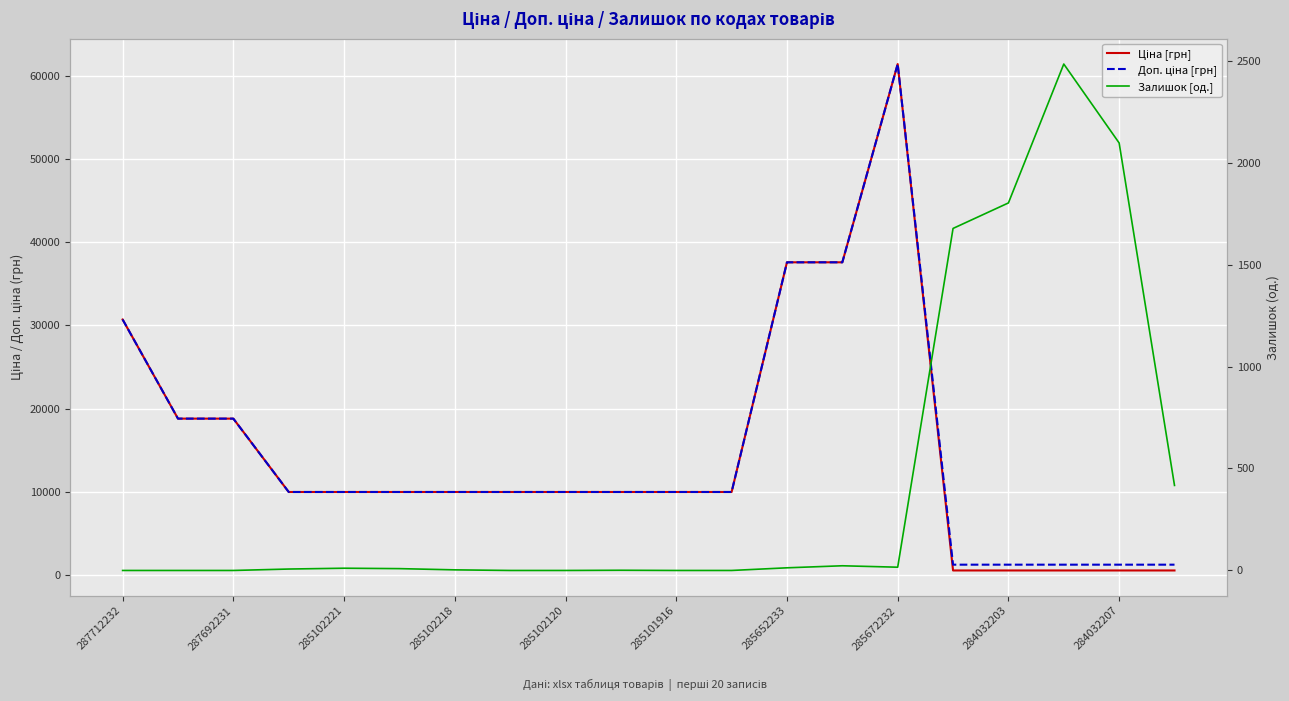

What is the difference between the second highest and minimum values in the Ціна [грн] series?

37054.6